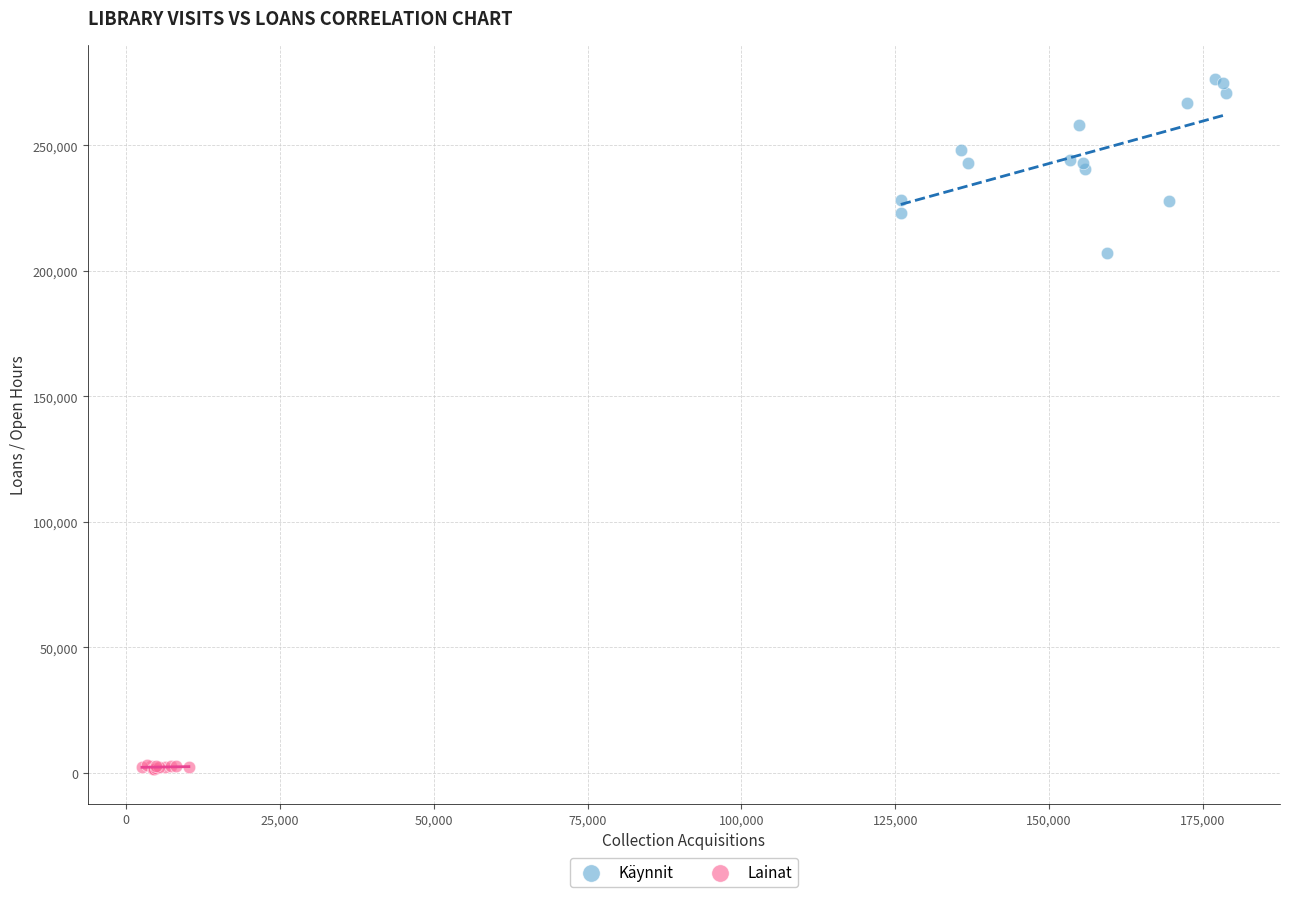

Which series has the widest spread of Y values?

Käynnit